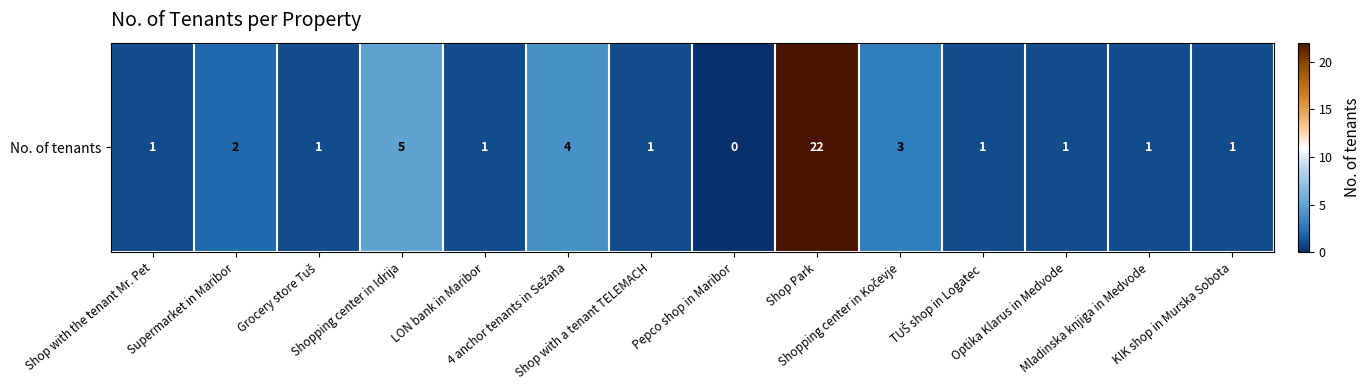

How many values exceed 1?

5